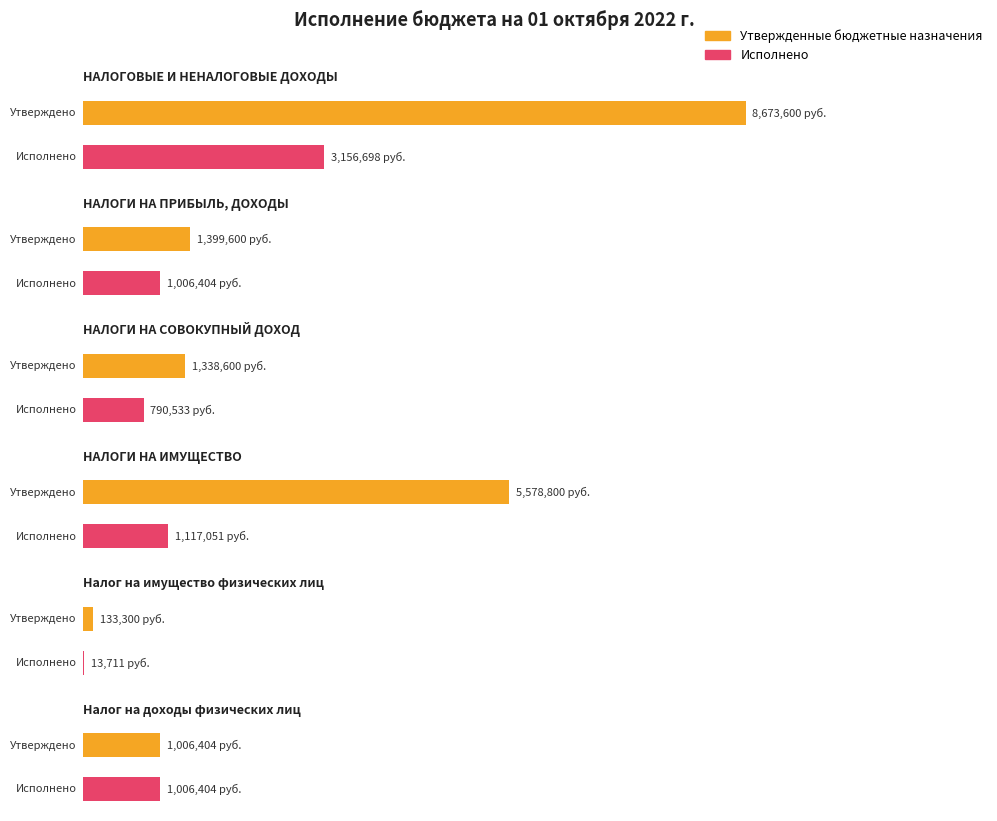

What is the label of the 2nd bar from the right?

Налог на имущество физических лиц